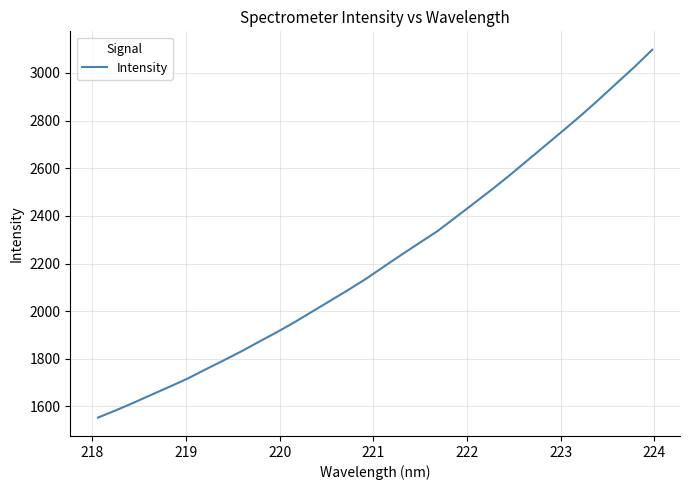

What is the greatest value displayed?

3097.2